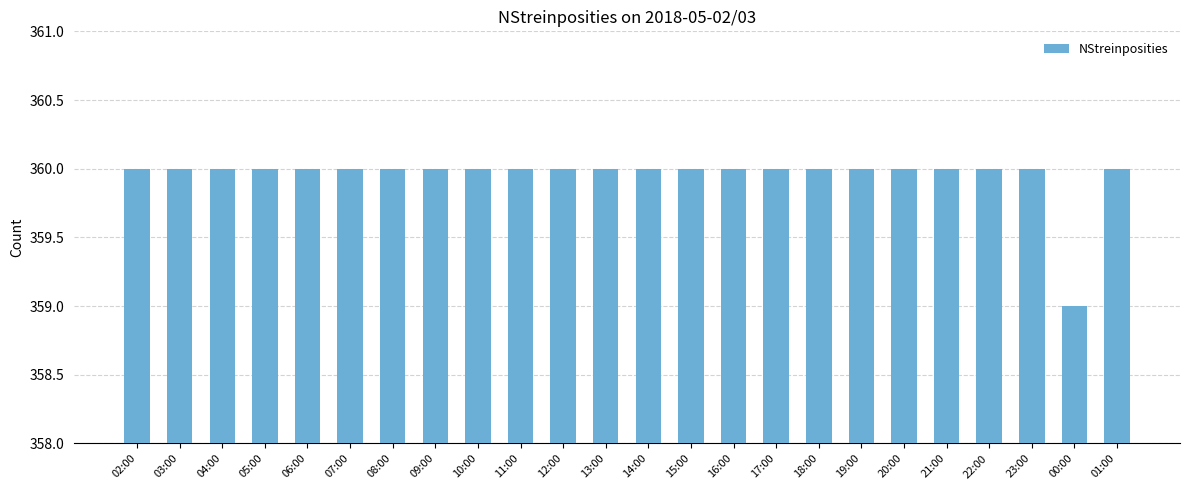

What is the label of the 10th bar from the left?

11:00